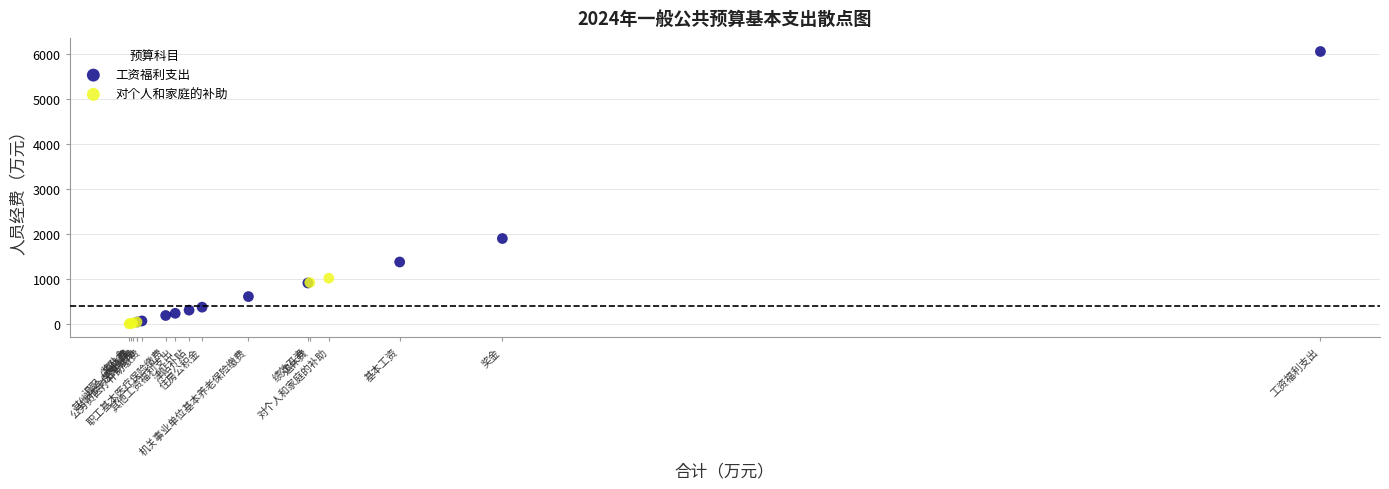

Which series reaches the maximum Y coordinate?

工资福利支出